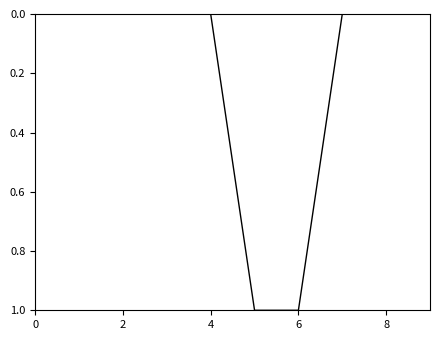

What is the difference between the second highest and minimum values?

1.0